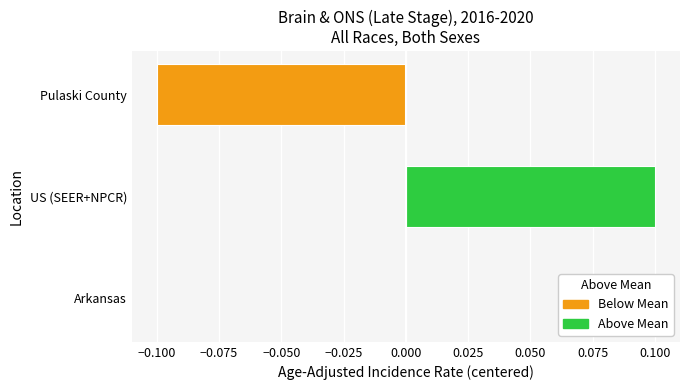

Which label corresponds to the largest value in the chart?

US (SEER+NPCR)